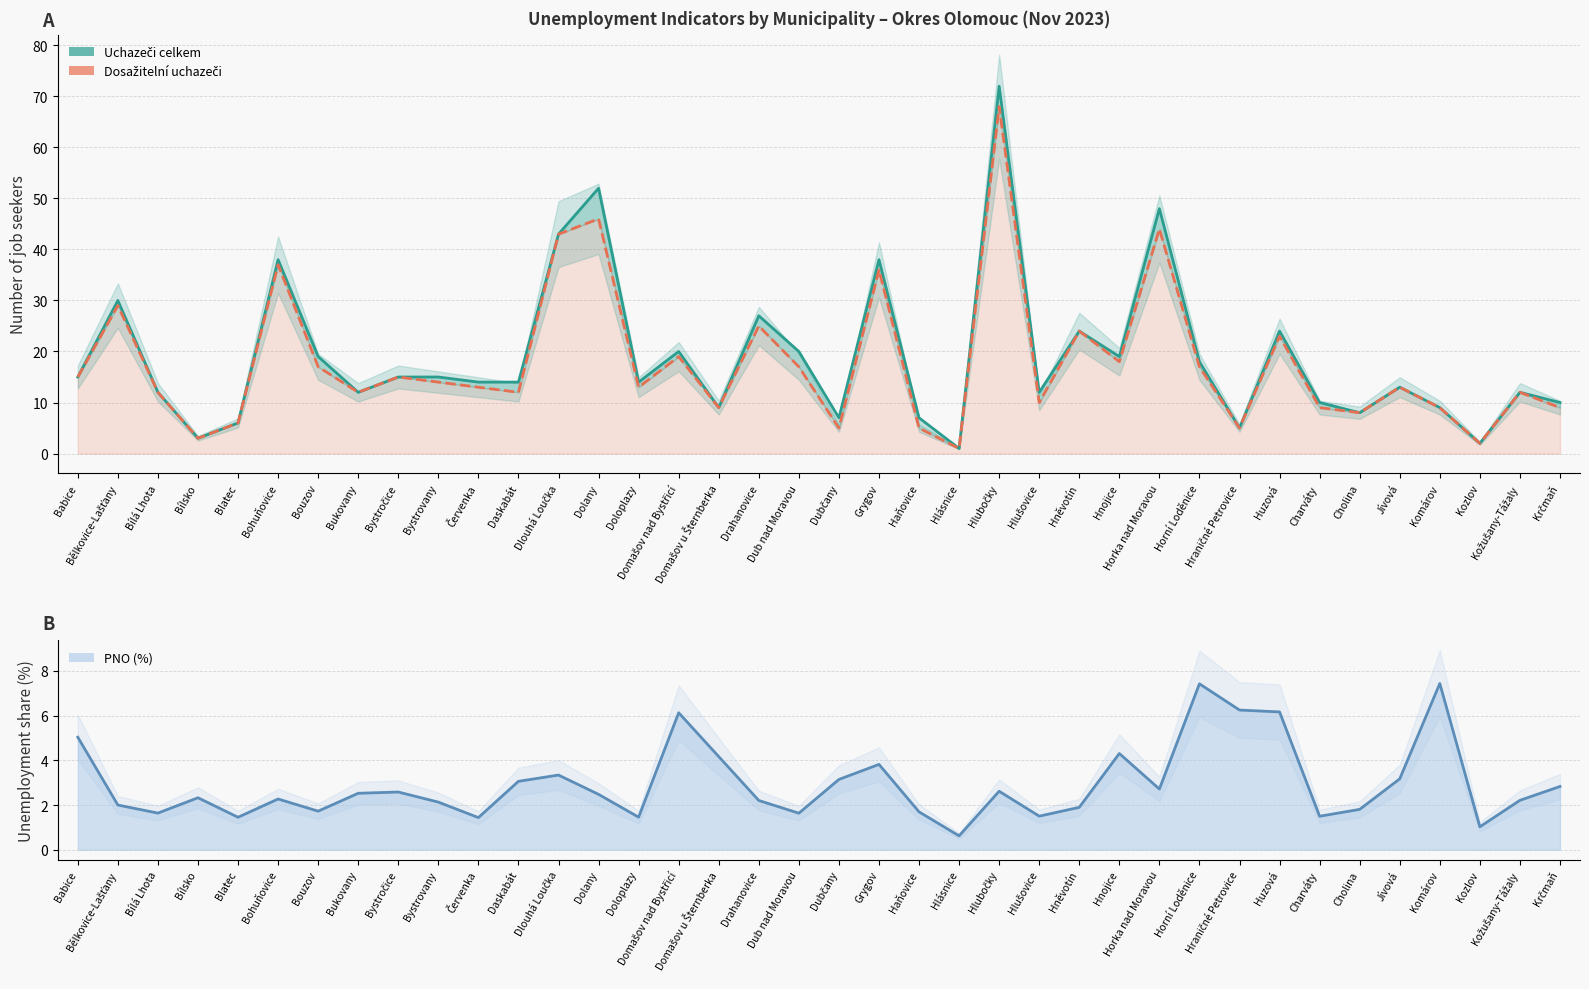

In Uchazeči celkem, how many points are higher than both neighbors (excluding endpoints)?

12